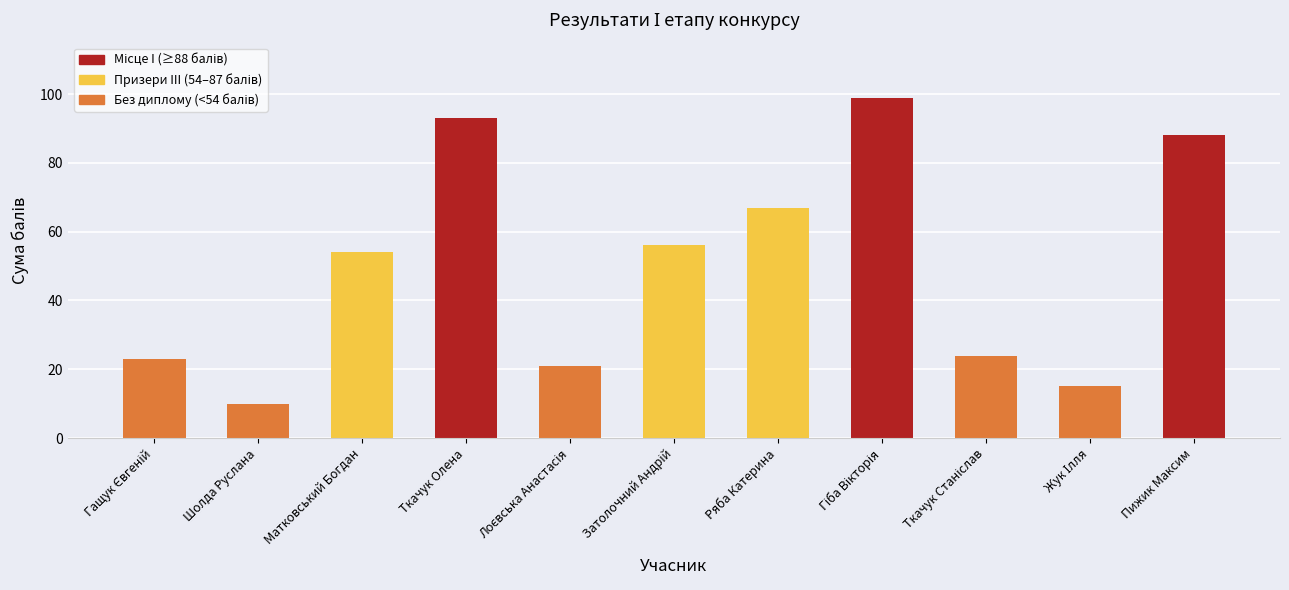

What is the ratio of the value at Ряба Катерина to the value at Шолда Руслана?

6.7